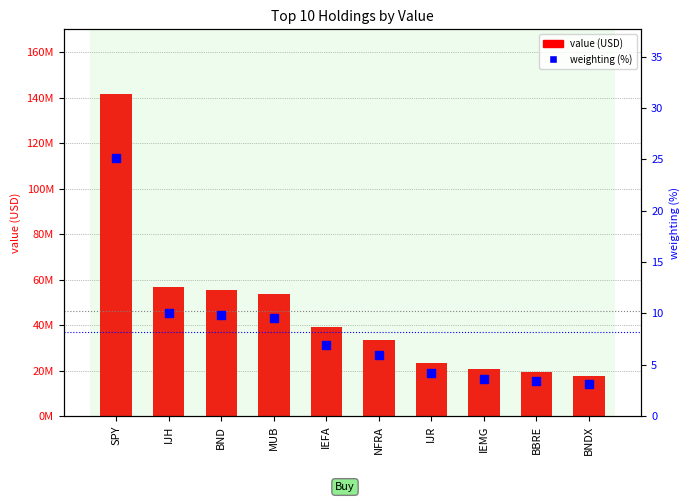

What is the spread (max minus min) of values at BBRE?

19150996.6